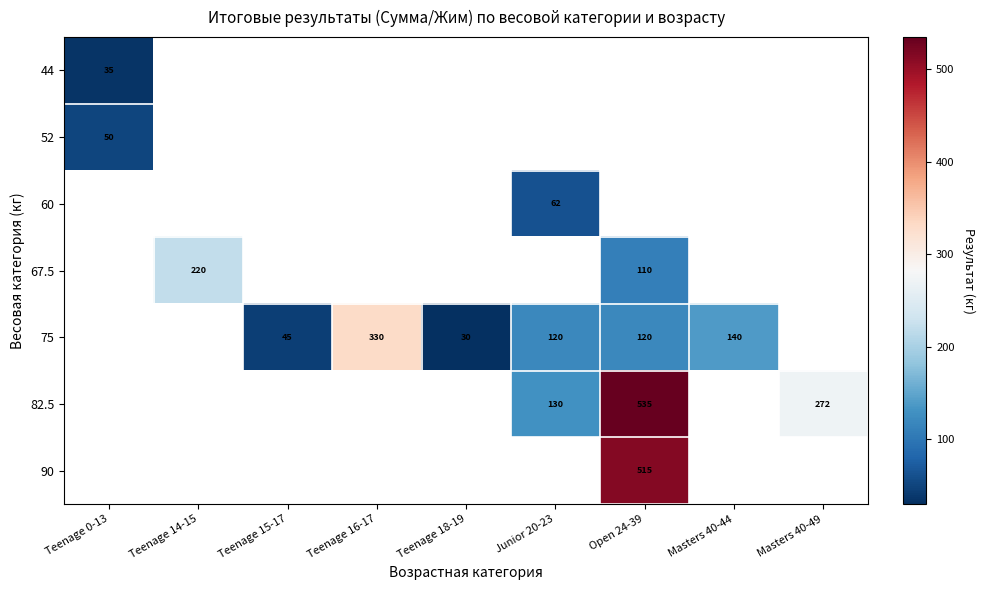

True or false: 82.5 has a value of 130 at Junior 20-23.

True